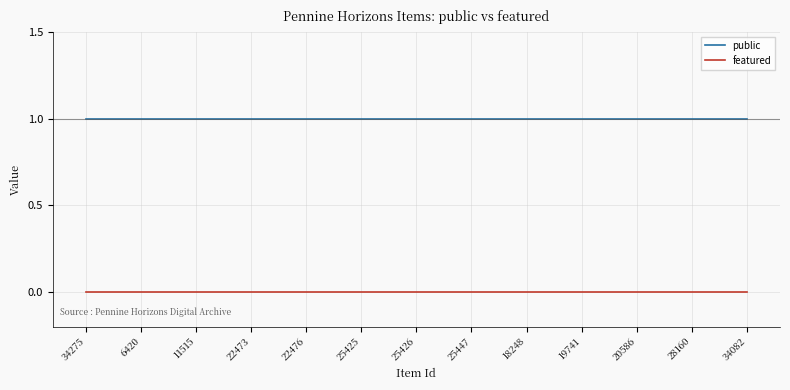

Rank the series at 34082 from lowest to highest value.

featured, public